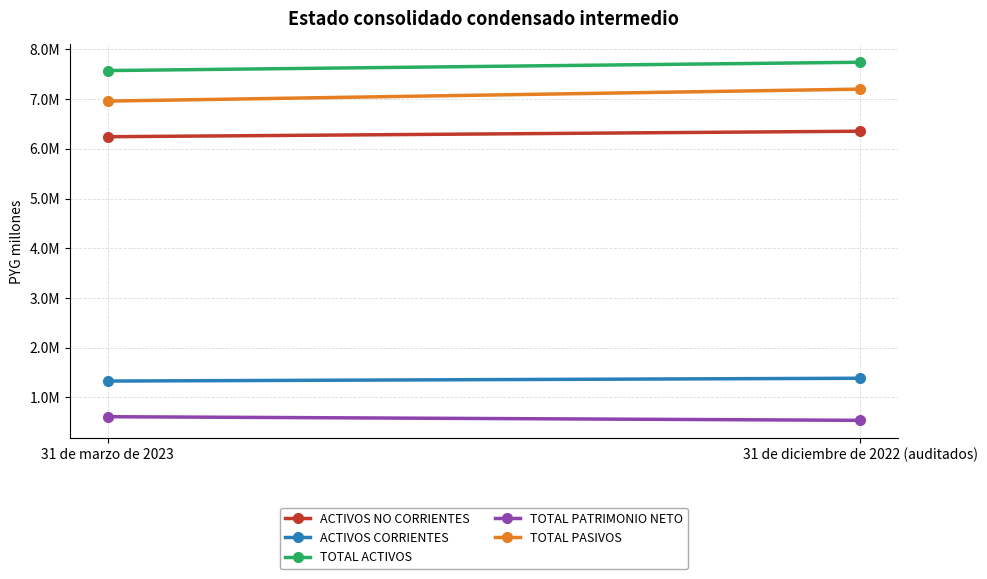

What is the difference between the highest and lowest values at 31 de marzo de 2023?

6960877